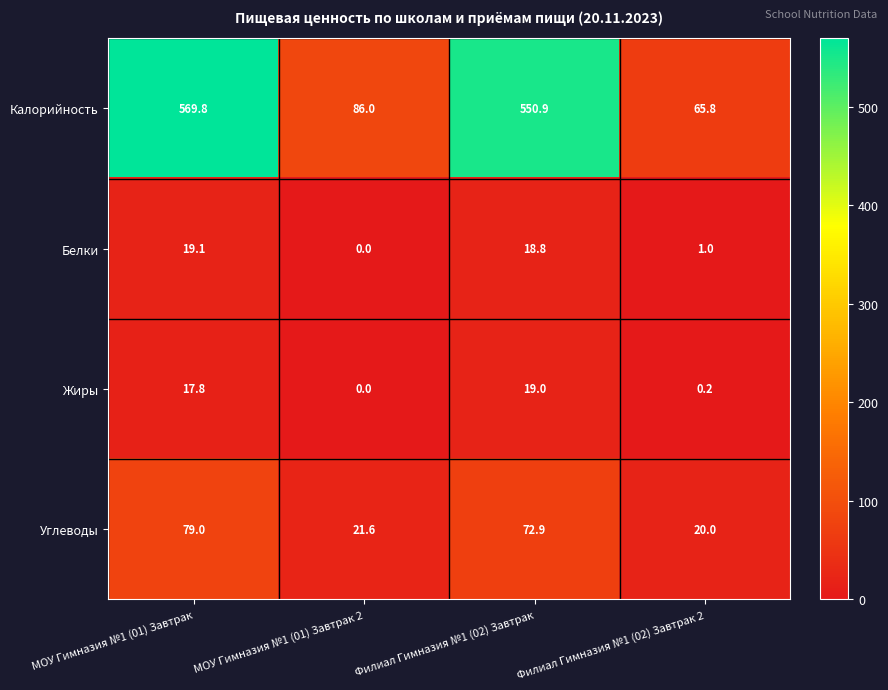

How many values in Белки are above zero?

3